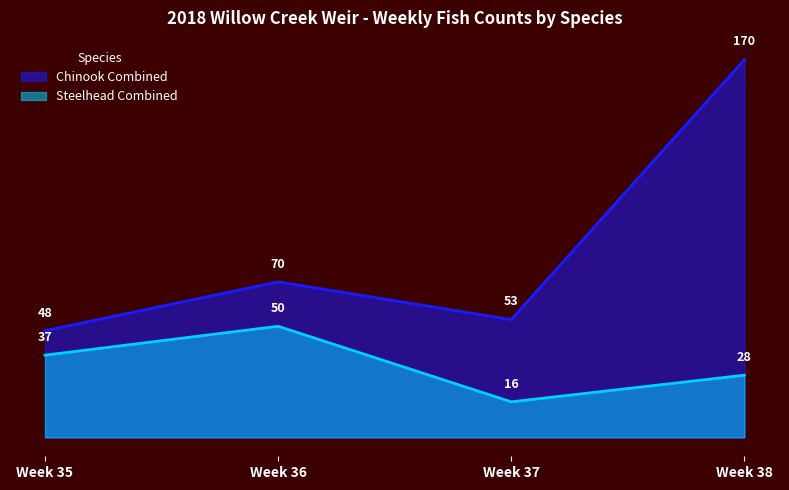

How many values in the Chinook Combined series are below 70?

2